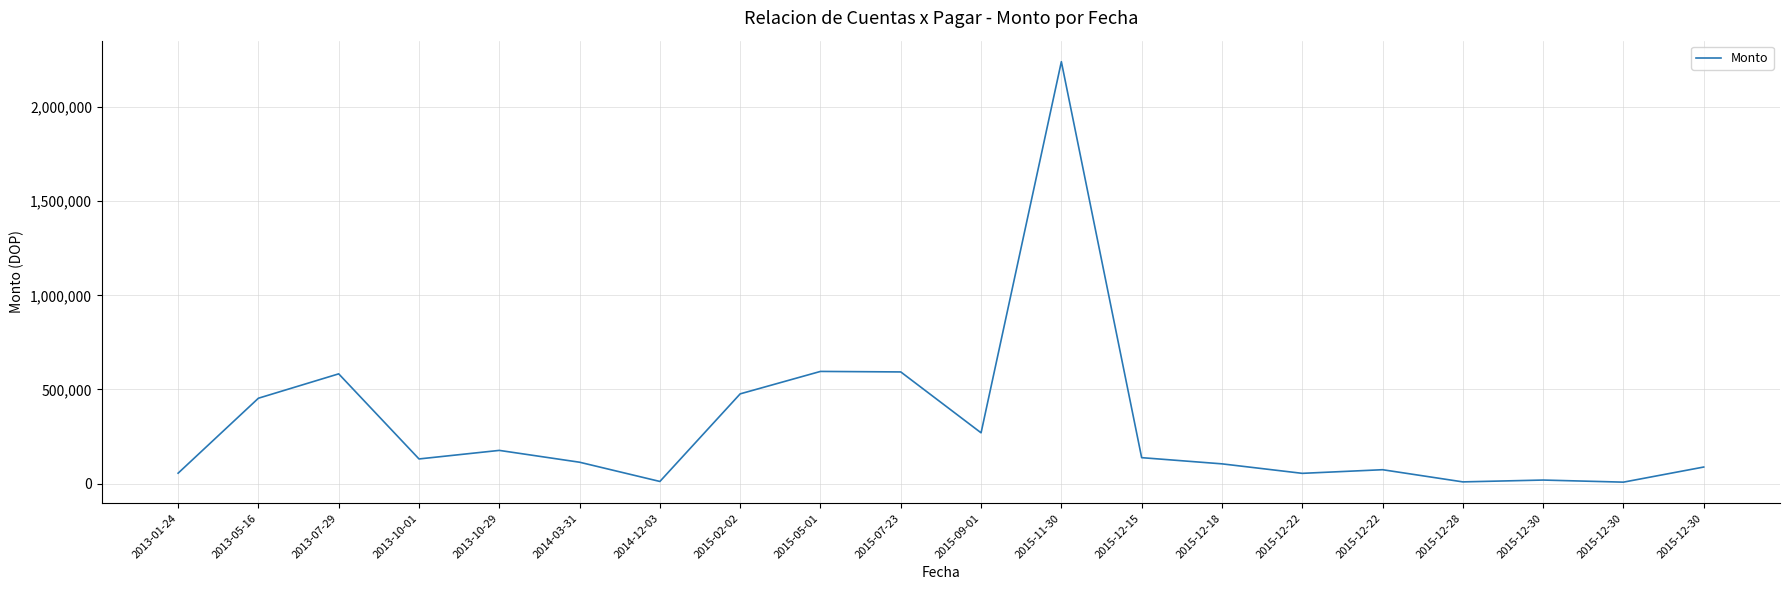

How many points are lower than both their immediate neighbors (excluding endpoints)?

6